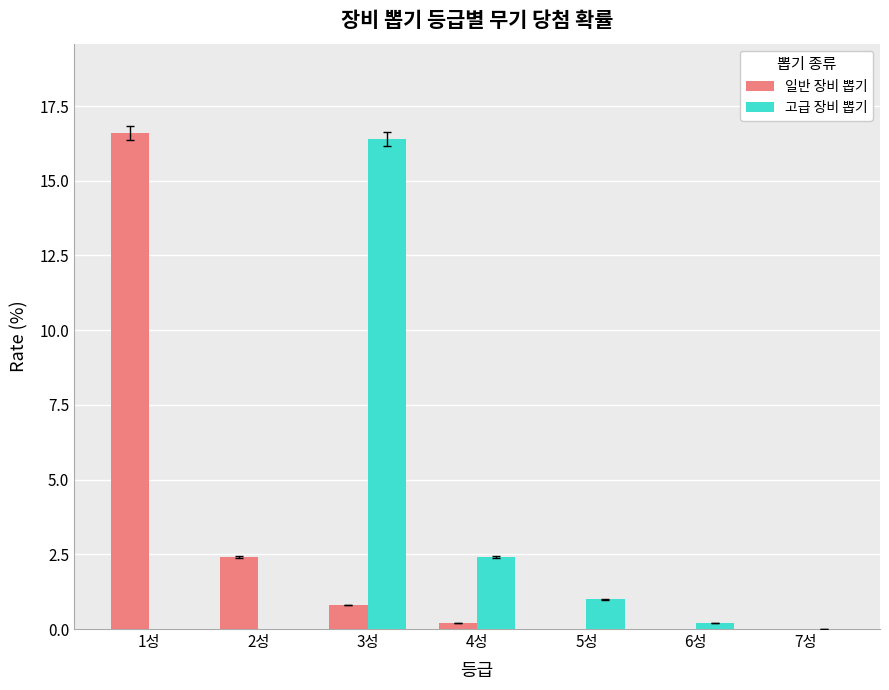

The 고급 장비 뽑기 series shows 1.0 at 5성. True or false?

True